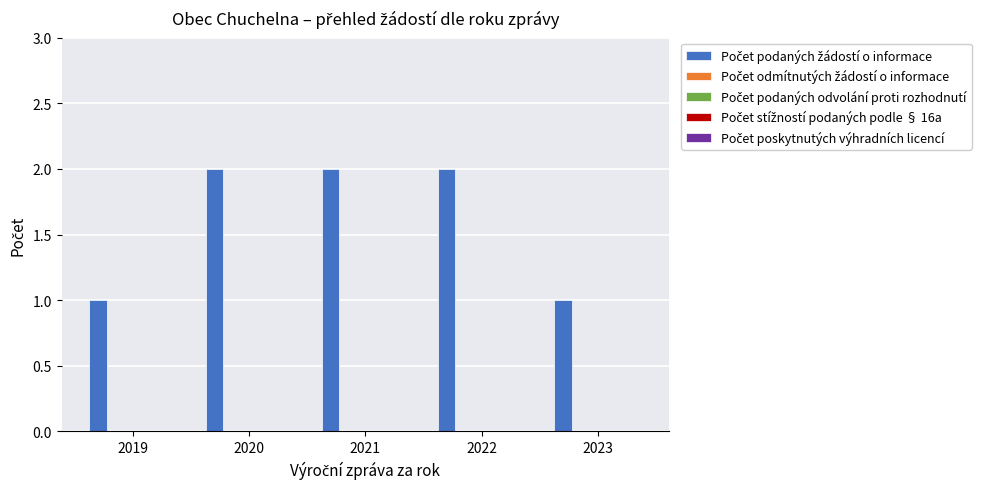

What is the value of the 4th bar from the left?

2